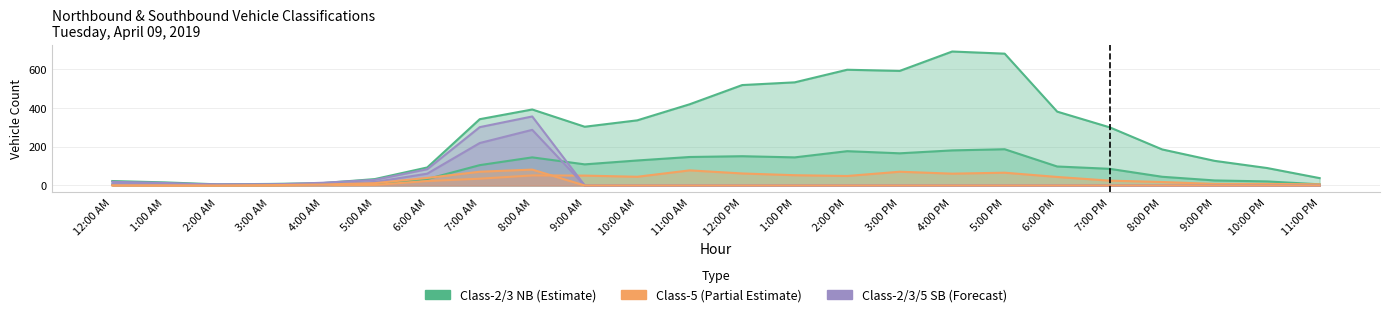

Reading right to left, list all the values displayed in this chart.

Class-2 (NB): 11:00 PM=38	10:00 PM=90	9:00 PM=127	8:00 PM=186	7:00 PM=300	6:00 PM=381	5:00 PM=680	4:00 PM=691	3:00 PM=591	2:00 PM=597	1:00 PM=532	12:00 PM=518	11:00 AM=419	10:00 AM=336	9:00 AM=303	8:00 AM=392	7:00 AM=342	6:00 AM=93	5:00 AM=33	4:00 AM=12	3:00 AM=8	2:00 AM=6	1:00 AM=16	12:00 AM=23
Class-3 (NB): 11:00 PM=6	10:00 PM=21	9:00 PM=26	8:00 PM=45	7:00 PM=86	6:00 PM=98	5:00 PM=187	4:00 PM=181	3:00 PM=166	2:00 PM=177	1:00 PM=145	12:00 PM=151	11:00 AM=147	10:00 AM=129	9:00 AM=109	8:00 AM=145	7:00 AM=105	6:00 AM=33	5:00 AM=7	4:00 AM=4	3:00 AM=2	2:00 AM=2	1:00 AM=3	12:00 AM=4
Class-5 (NB): 11:00 PM=6	10:00 PM=8	9:00 PM=8	8:00 PM=18	7:00 PM=25	6:00 PM=44	5:00 PM=66	4:00 PM=61	3:00 PM=71	2:00 PM=49	1:00 PM=53	12:00 PM=62	11:00 AM=78	10:00 AM=45	9:00 AM=51	8:00 AM=52	7:00 AM=35	6:00 AM=23	5:00 AM=3	4:00 AM=2	3:00 AM=0	2:00 AM=0	1:00 AM=0	12:00 AM=1
Class-2 (SB): 11:00 PM=0	10:00 PM=0	9:00 PM=0	8:00 PM=0	7:00 PM=0	6:00 PM=0	5:00 PM=0	4:00 PM=0	3:00 PM=0	2:00 PM=0	1:00 PM=0	12:00 PM=0	11:00 AM=0	10:00 AM=0	9:00 AM=0	8:00 AM=356	7:00 AM=301	6:00 AM=84	5:00 AM=29	4:00 AM=14	3:00 AM=5	2:00 AM=4	1:00 AM=13	12:00 AM=19
Class-3 (SB): 11:00 PM=0	10:00 PM=0	9:00 PM=0	8:00 PM=0	7:00 PM=0	6:00 PM=0	5:00 PM=0	4:00 PM=0	3:00 PM=0	2:00 PM=0	1:00 PM=0	12:00 PM=0	11:00 AM=0	10:00 AM=0	9:00 AM=0	8:00 AM=287	7:00 AM=219	6:00 AM=61	5:00 AM=18	4:00 AM=5	3:00 AM=6	2:00 AM=6	1:00 AM=7	12:00 AM=7
Class-5 (SB): 11:00 PM=0	10:00 PM=0	9:00 PM=0	8:00 PM=0	7:00 PM=0	6:00 PM=0	5:00 PM=0	4:00 PM=0	3:00 PM=0	2:00 PM=0	1:00 PM=0	12:00 PM=0	11:00 AM=0	10:00 AM=0	9:00 AM=0	8:00 AM=82	7:00 AM=71	6:00 AM=39	5:00 AM=12	4:00 AM=5	3:00 AM=2	2:00 AM=0	1:00 AM=1	12:00 AM=1